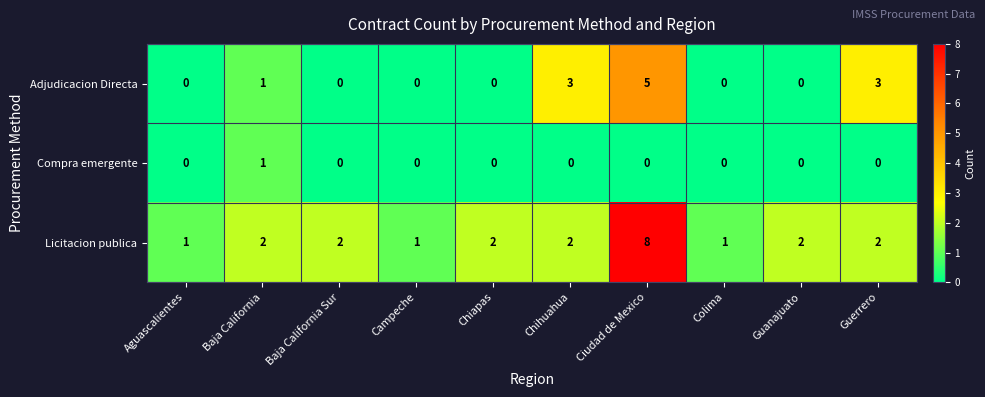

Which series has the largest total across all categories?

Licitacion publica